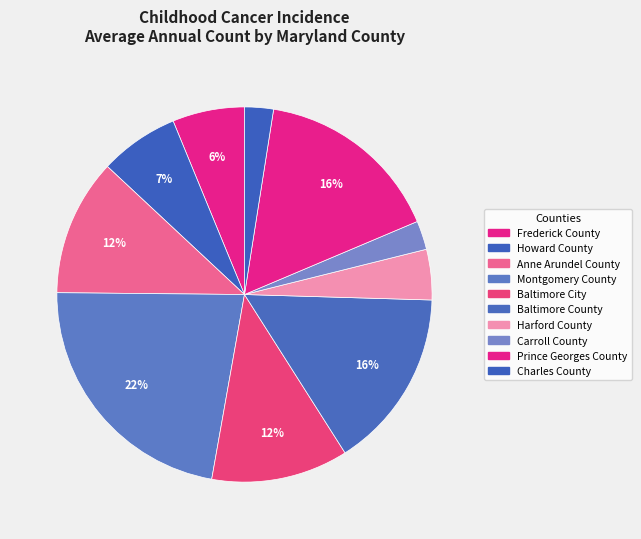

The Anne Arundel County slice represents 12% of the pie. True or false?

True